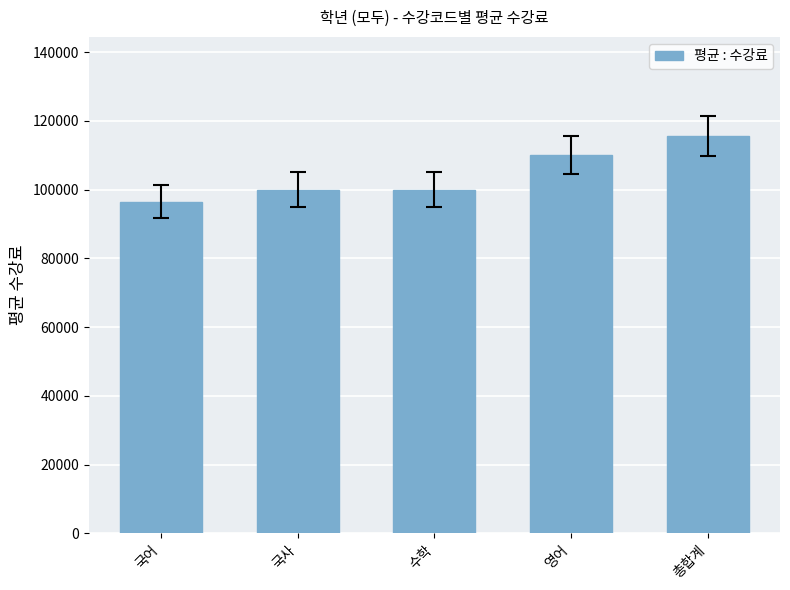

What is the difference between the second highest and second lowest values?

10000.0